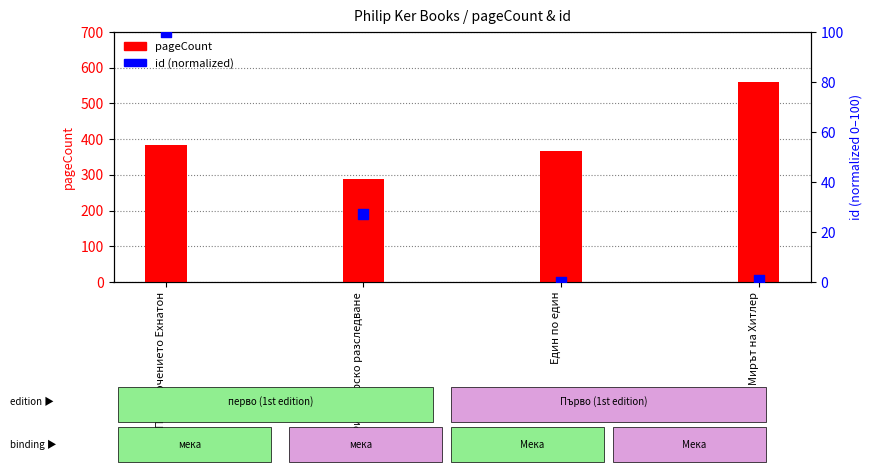

Which series contains the lowest Y value?

id (normalized)